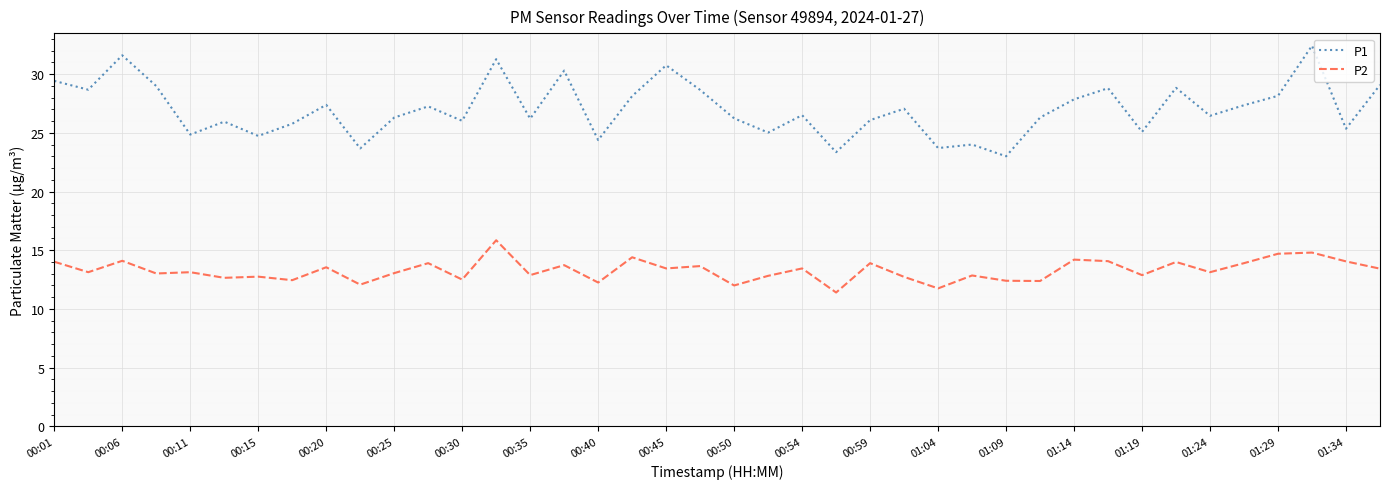

Which series has the largest range (max minus min)?

P1